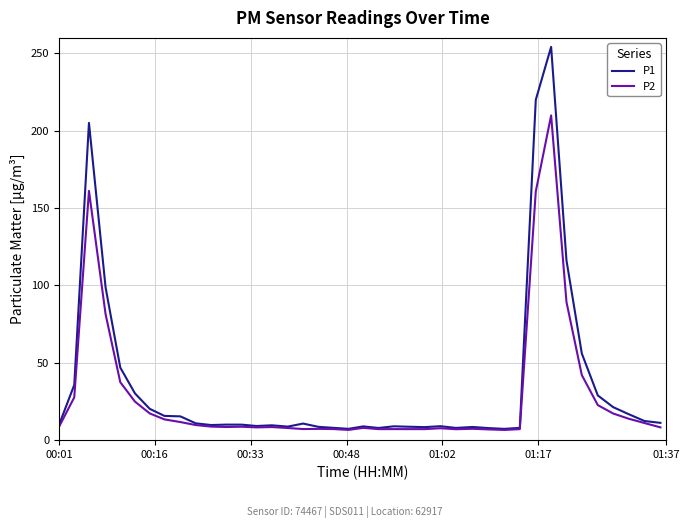

Which series has the largest range (max minus min)?

P1